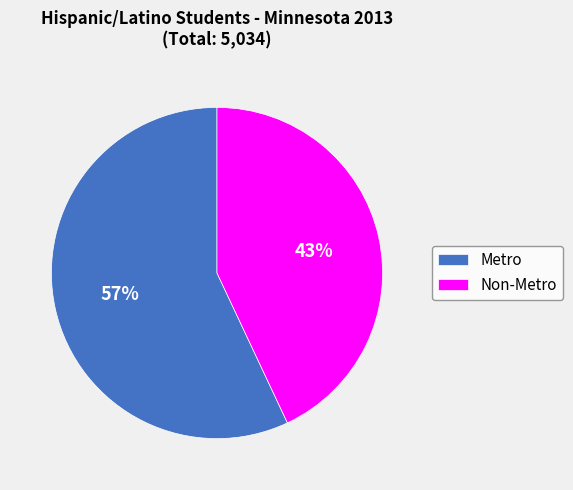

Is the sum of Metro and Non-Metro greater than half?

Yes